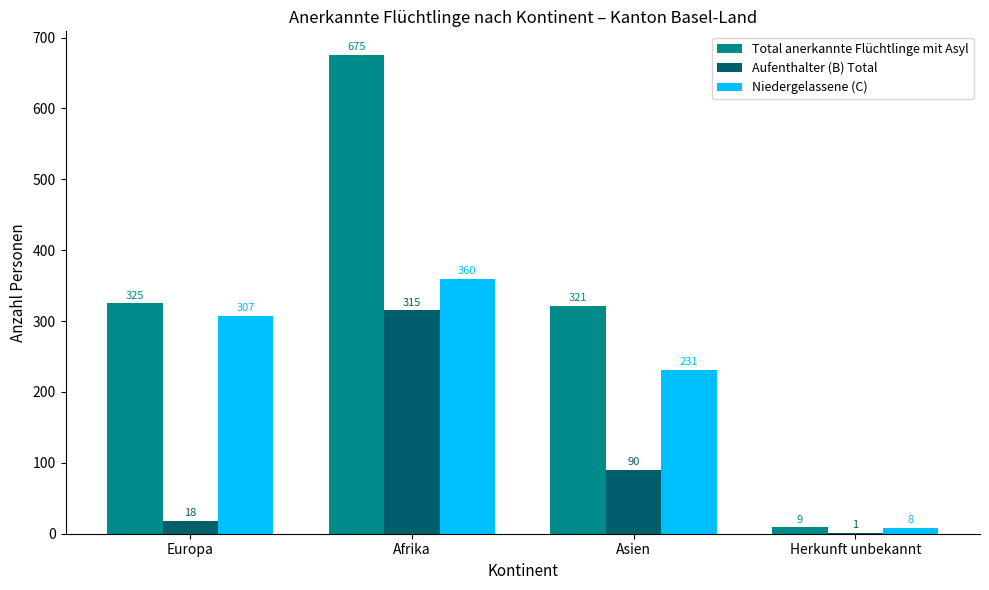

Reading left to right, list all the values displayed in this chart.

Total anerkannte Flüchtlinge mit Asyl: 325	675	321	9
Aufenthalter (B) Total: 18	315	90	1
Niedergelassene (C): 307	360	231	8